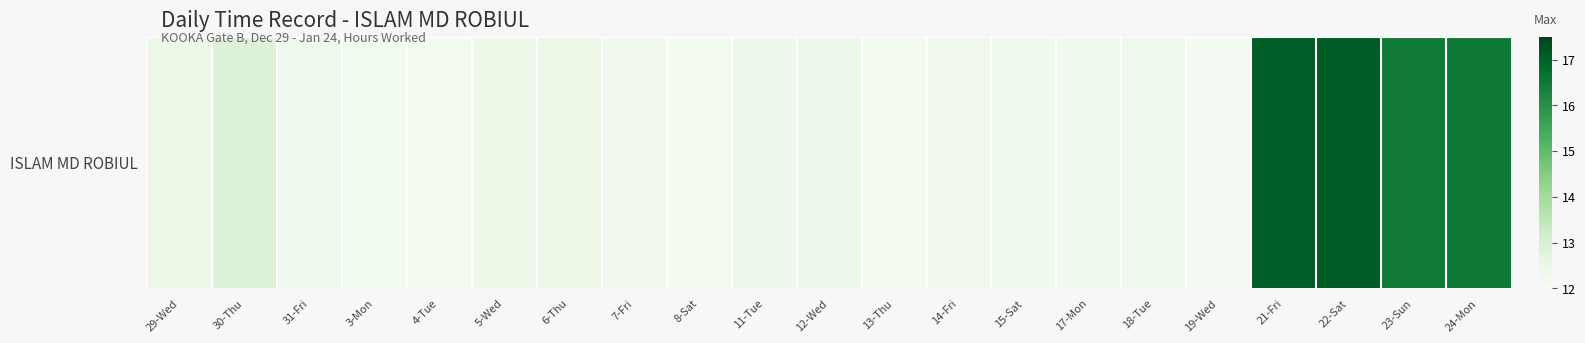

Rank the categories by value from highest to lowest.

22-Sat, 21-Fri, 24-Mon, 23-Sun, 30-Thu, 29-Wed, 6-Thu, 12-Wed, 11-Tue, 5-Wed, 18-Tue, 14-Fri, 31-Fri, 15-Sat, 17-Mon, 7-Fri, 3-Mon, 13-Thu, 8-Sat, 4-Tue, 19-Wed